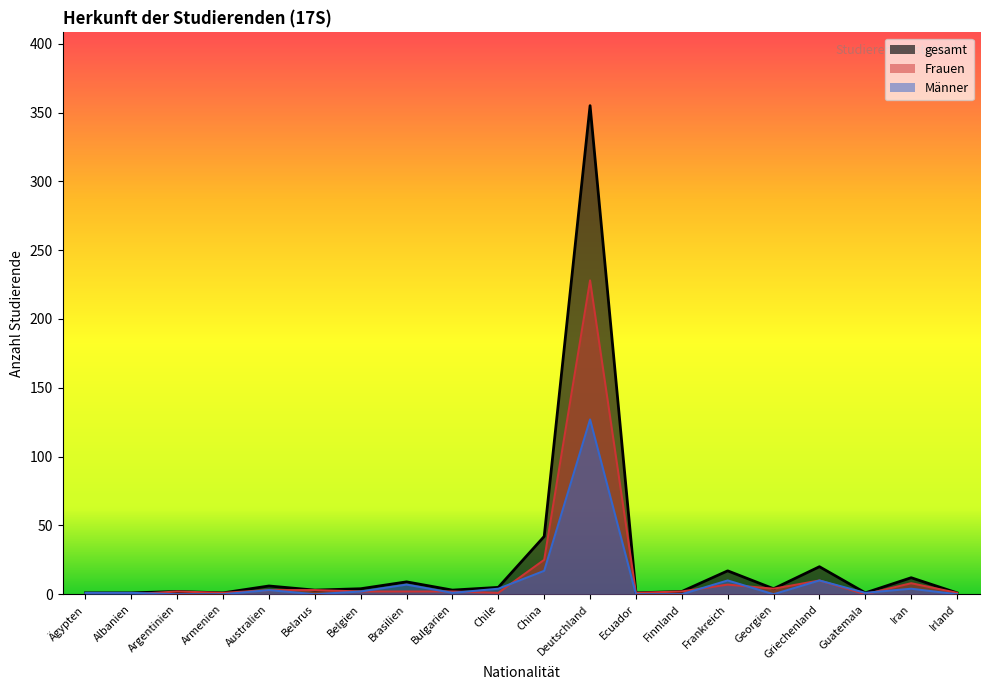

How many interior local peaks does the Frauen series have?

5